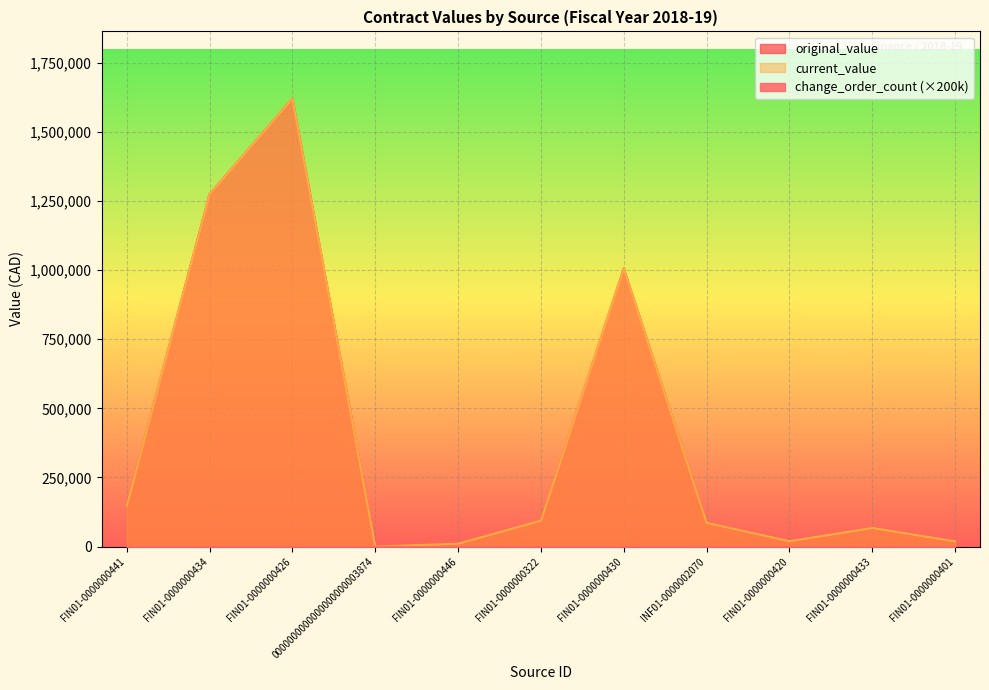

What is the label of the 11th point from the right?

FIN01-0000000441